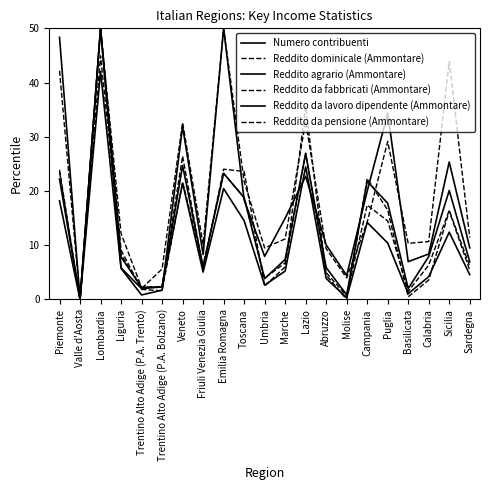

Where is the first local maximum for Reddito da lavoro dipendente (Ammontare)?

Lombardia